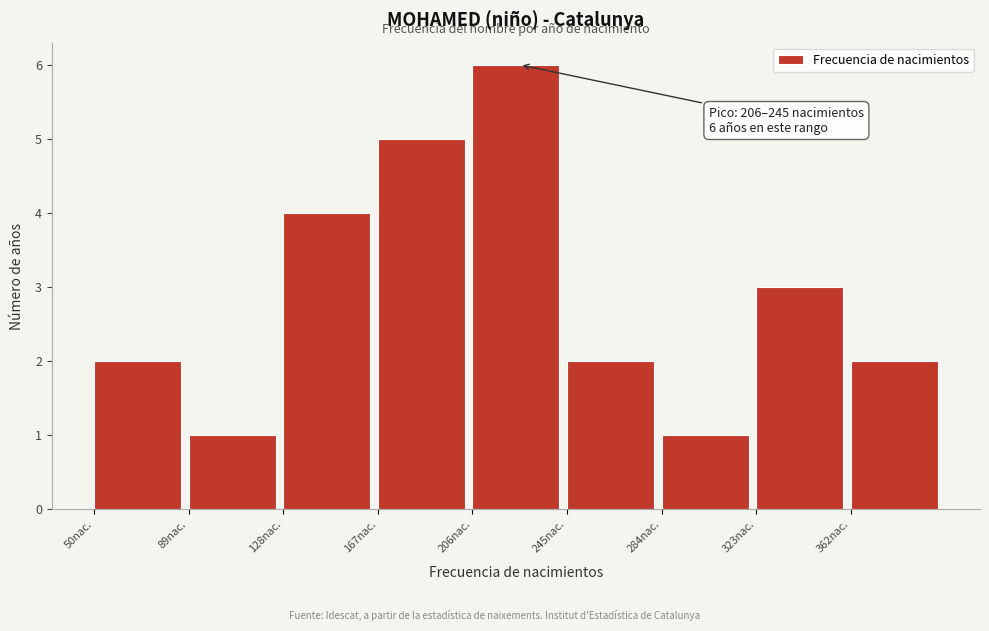

Over which range of the x-axis is the bar tallest?

206 to 245